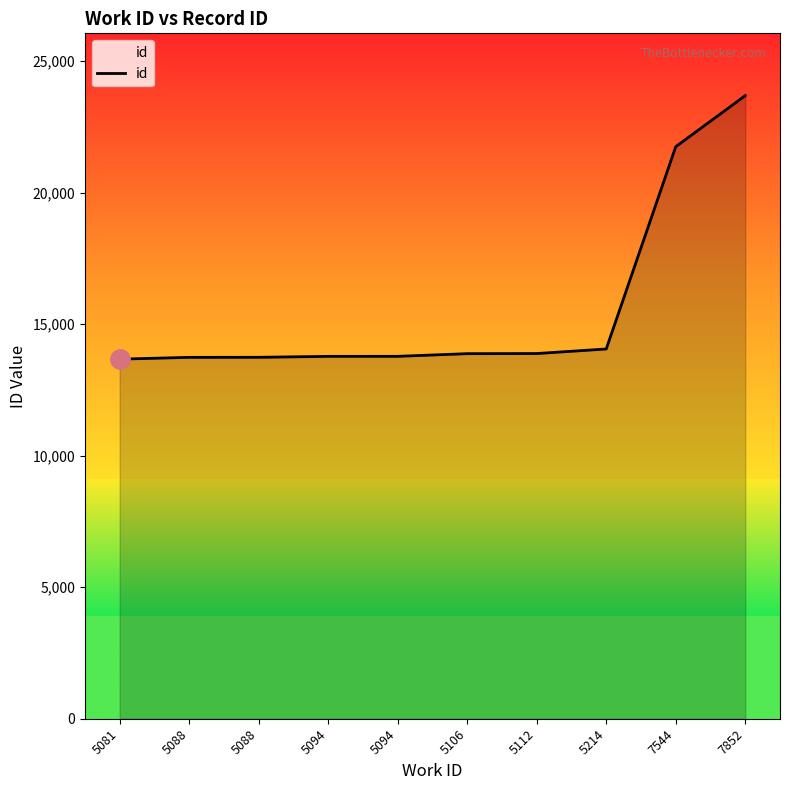

What is the difference between the values at 5106 and 5081?

208